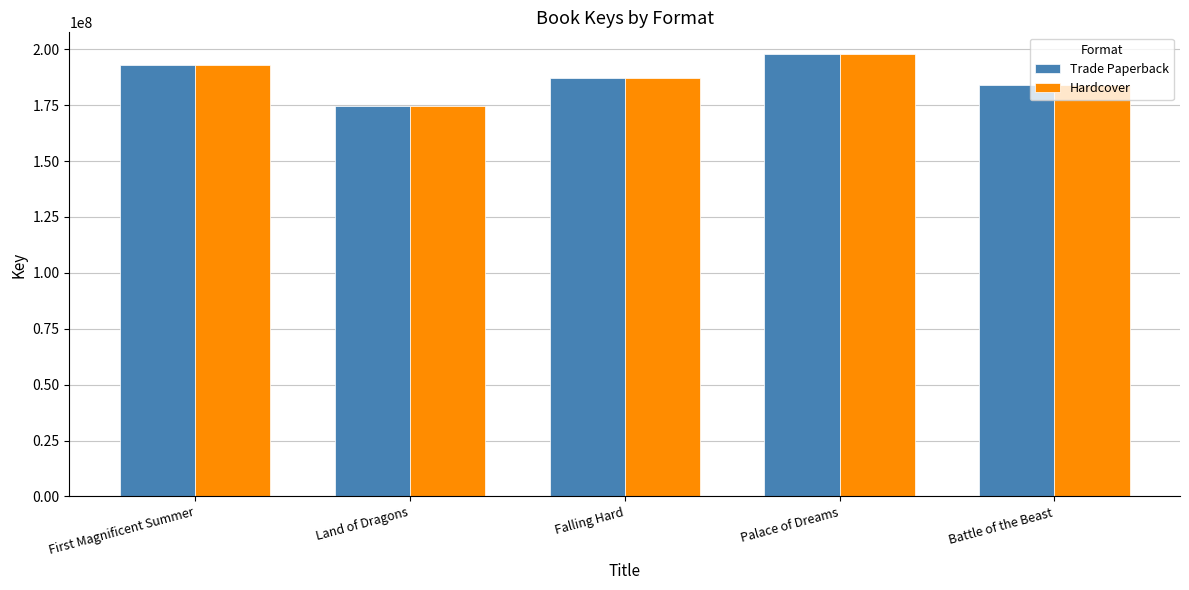

What is the average value of the Hardcover series?

187252532